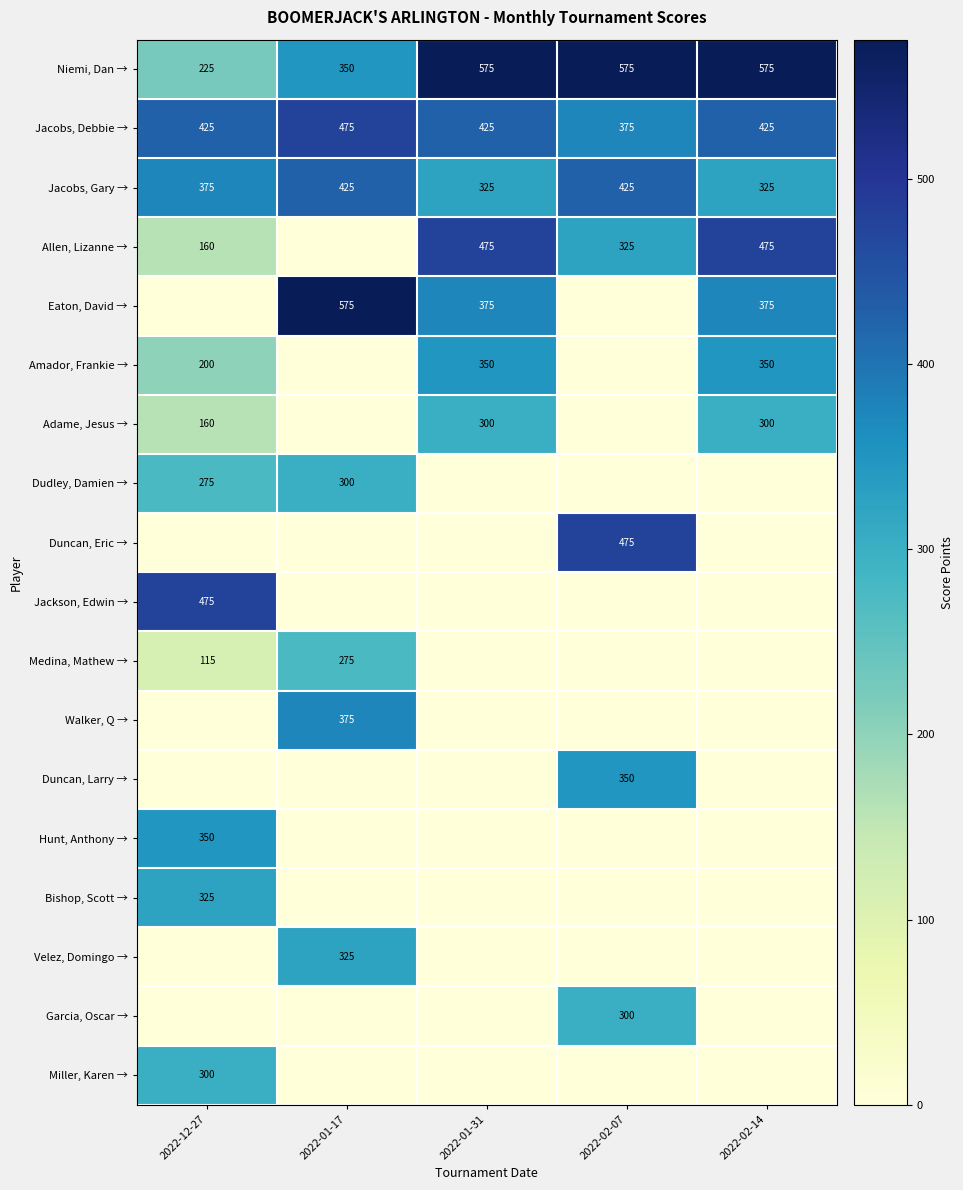

The Amador, Frankie → series shows 235 at 2022-02-14. True or false?

False